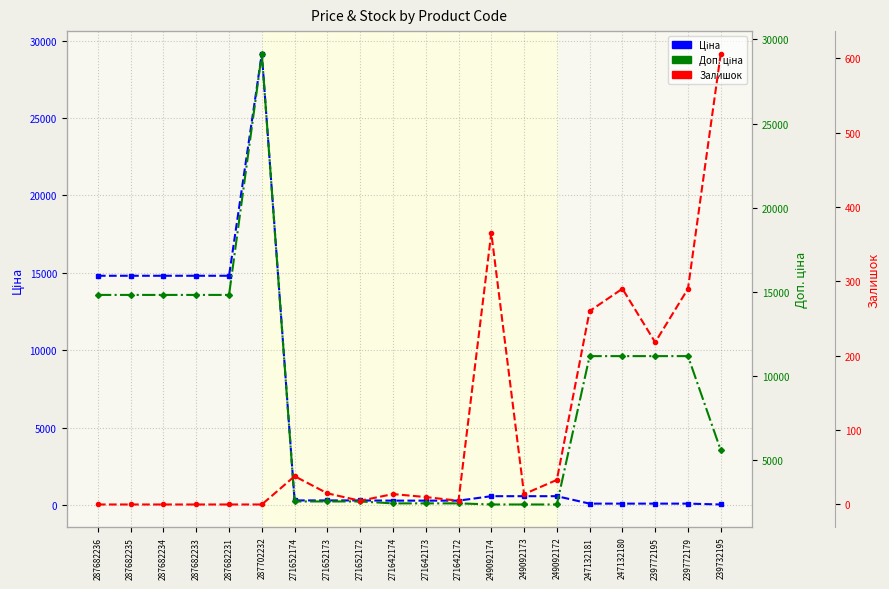

Reading left to right, list all the values displayed in this chart.

Ціна: 287682236=14817.6	287682235=14817.6	287682234=14817.6	287682233=14817.6	287682231=14817.6	287702232=29152.3	271652174=318.3	271652173=318.3	271652172=318.3	271642174=304.1	271642173=304.1	271642172=304.1	249092174=591.6	249092173=591.6	249092172=591.6	247132181=111.8	247132180=111.8	239772195=111.8	239772179=111.8	239732195=55.9
Доп. ціна: 287682236=14817.6	287682235=14817.6	287682234=14817.6	287682233=14817.6	287682231=14817.6	287702232=29152.3	271652174=2546.4	271652173=2546.4	271652172=2546.4	271642174=2432.8	271642173=2432.8	271642172=2432.8	249092174=2366.5	249092173=2366.5	249092172=2366.5	247132181=11182.0	247132180=11182.0	239772195=11182.0	239772179=11182.0	239732195=5591.0
Залишок: 287682236=0.0	287682235=0.0	287682234=0.0	287682233=0.0	287682231=0.0	287702232=0.0	271652174=38.0	271652173=15.0	271652172=5.0	271642174=14.0	271642173=10.0	271642172=5.0	249092174=365.0	249092173=14.0	249092172=33.0	247132181=260.0	247132180=290.0	239772195=218.0	239772179=290.0	239732195=606.0